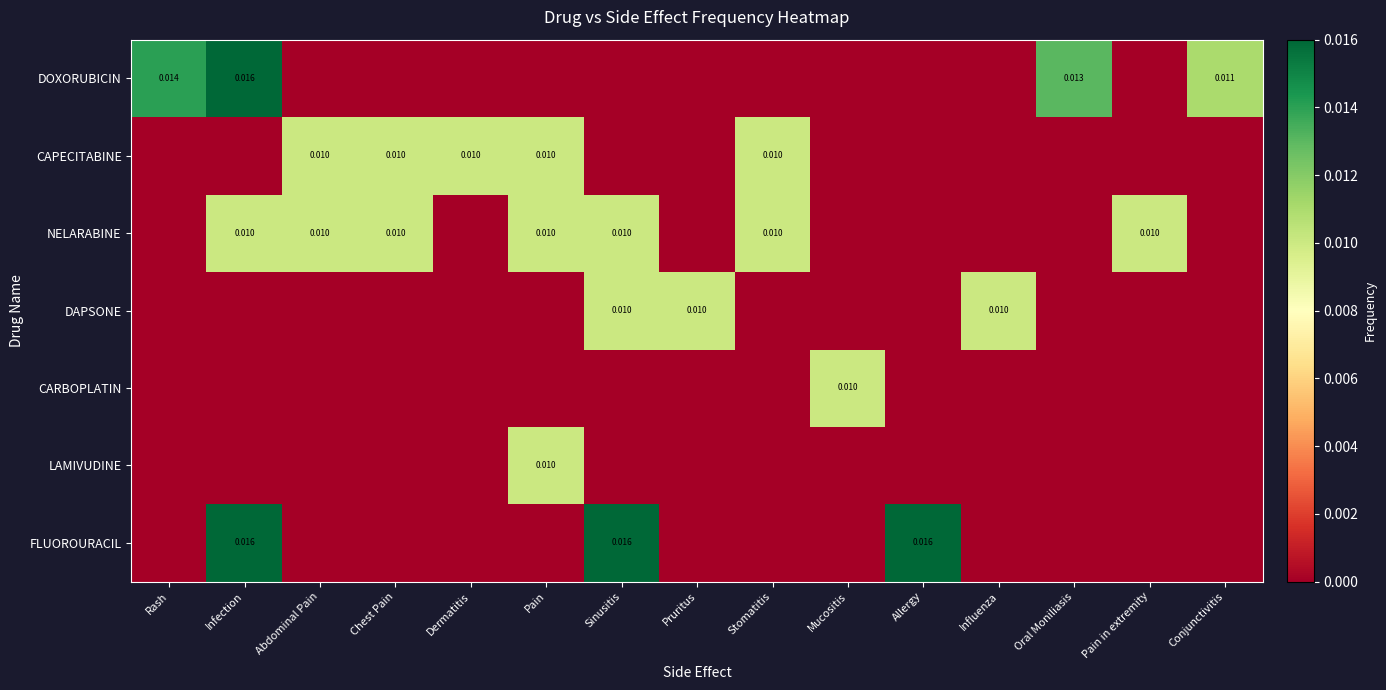

How many series are shown in this chart?

7